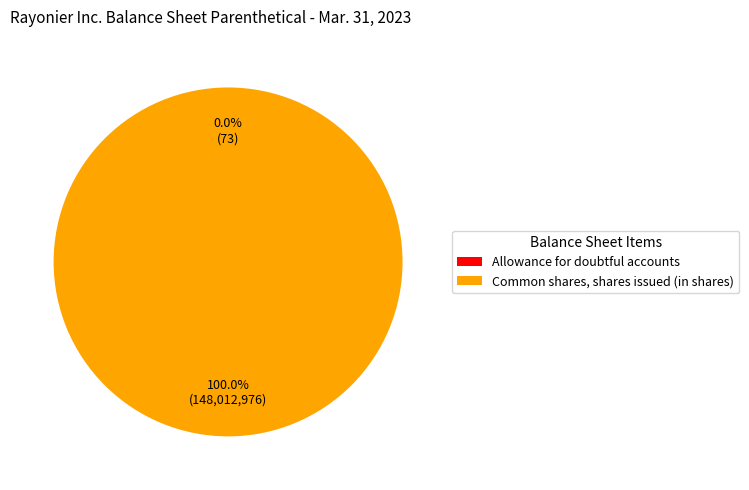

Does Common shares, shares issued (in shares) account for over 50% of the chart?

Yes